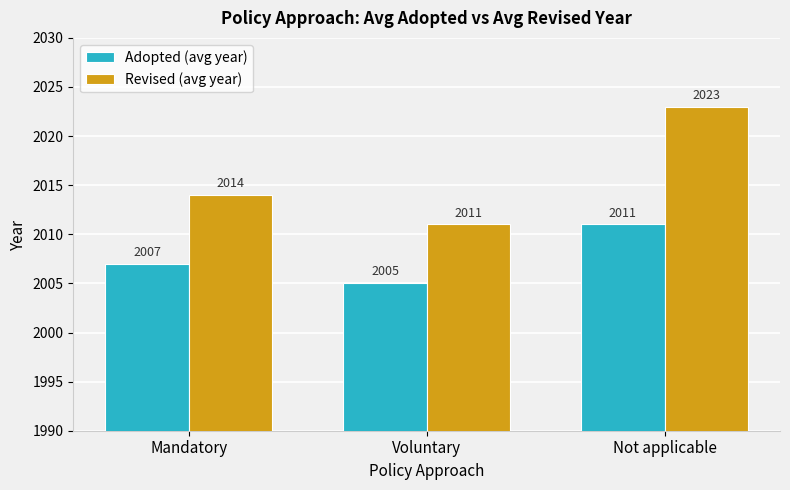

How many bars are there in total?

6